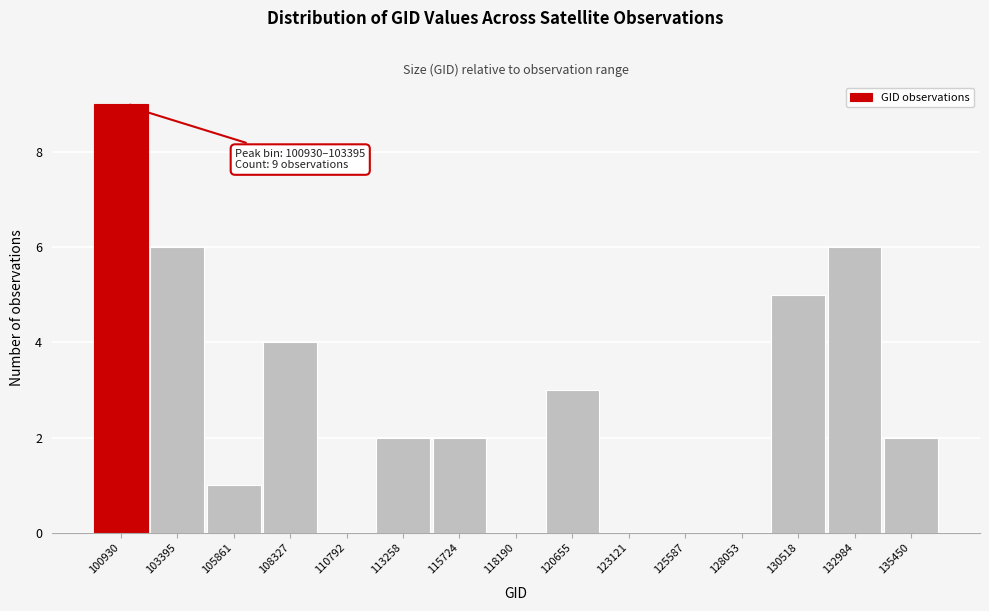

Reading left to right, what are all the values shown in this chart?

100930=9	103395=6	105861=1	108327=4	110792=0	113258=2	115724=2	118190=0	120655=3	123121=0	125587=0	128053=0	130518=5	132984=6	135450=2